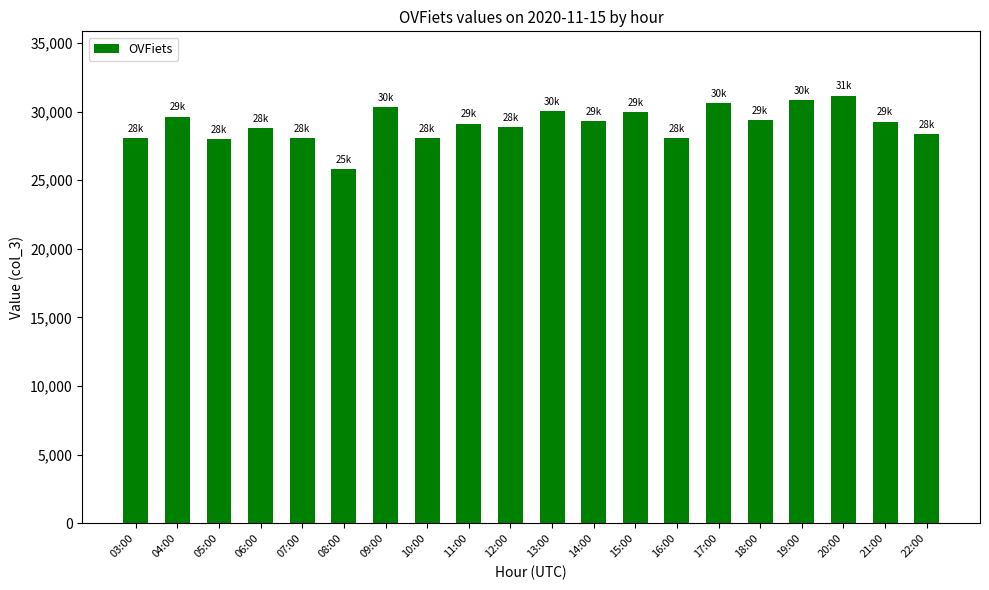

What is the difference between the second highest and second lowest values?

2806